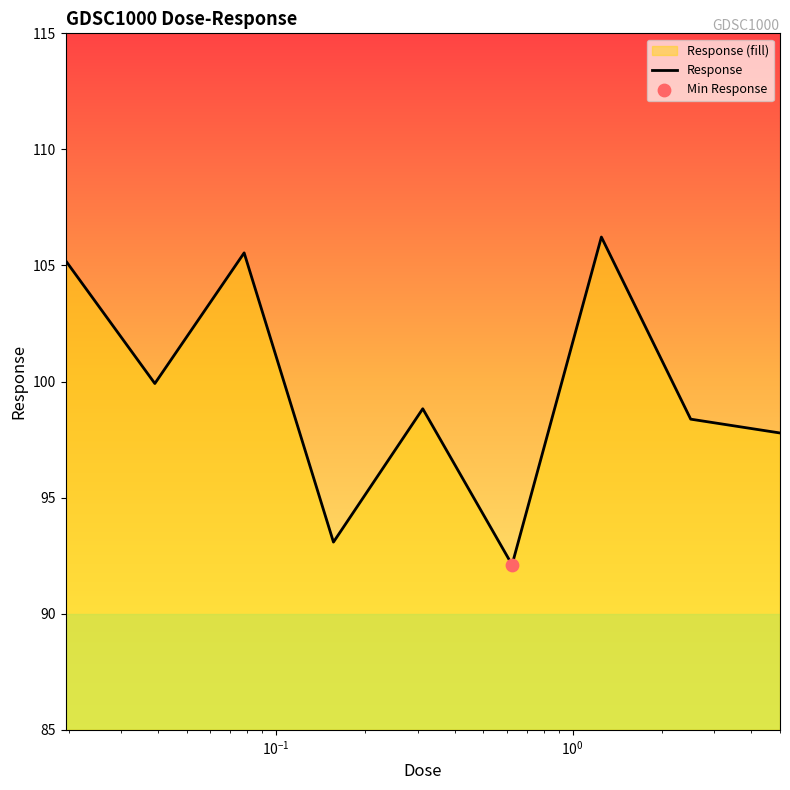

What is the smallest value displayed?

92.1